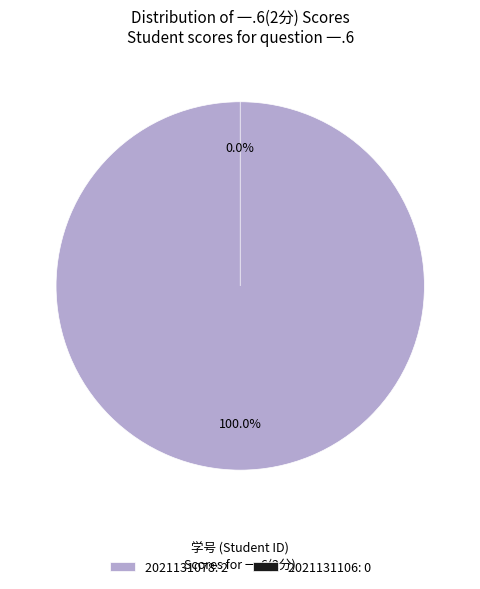

The 2021131106 slice represents 0% of the pie. True or false?

True